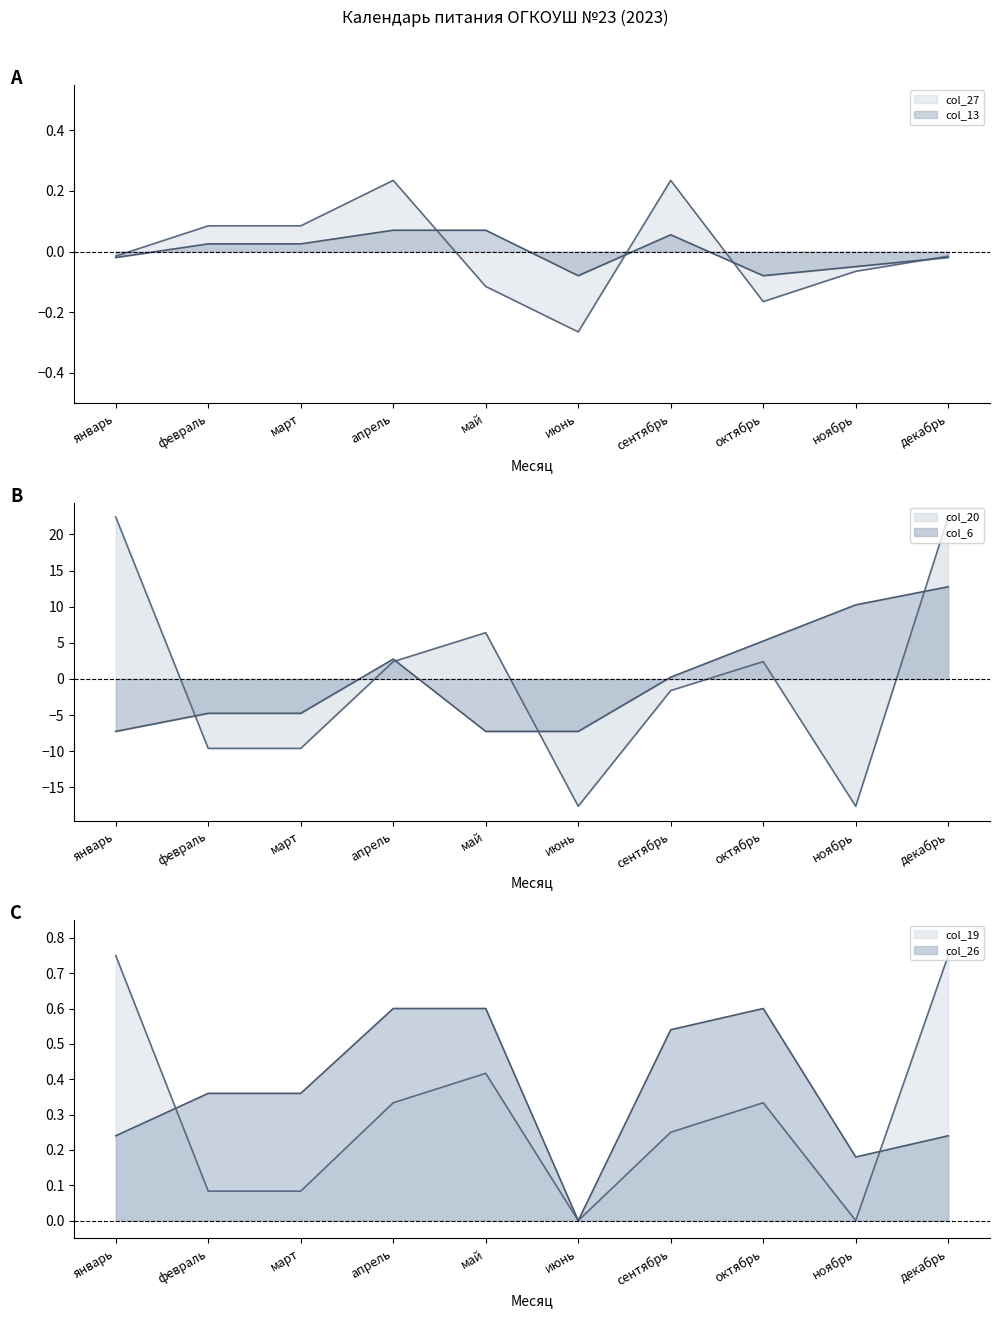

What is the label of the 10th point from the left?

декабрь